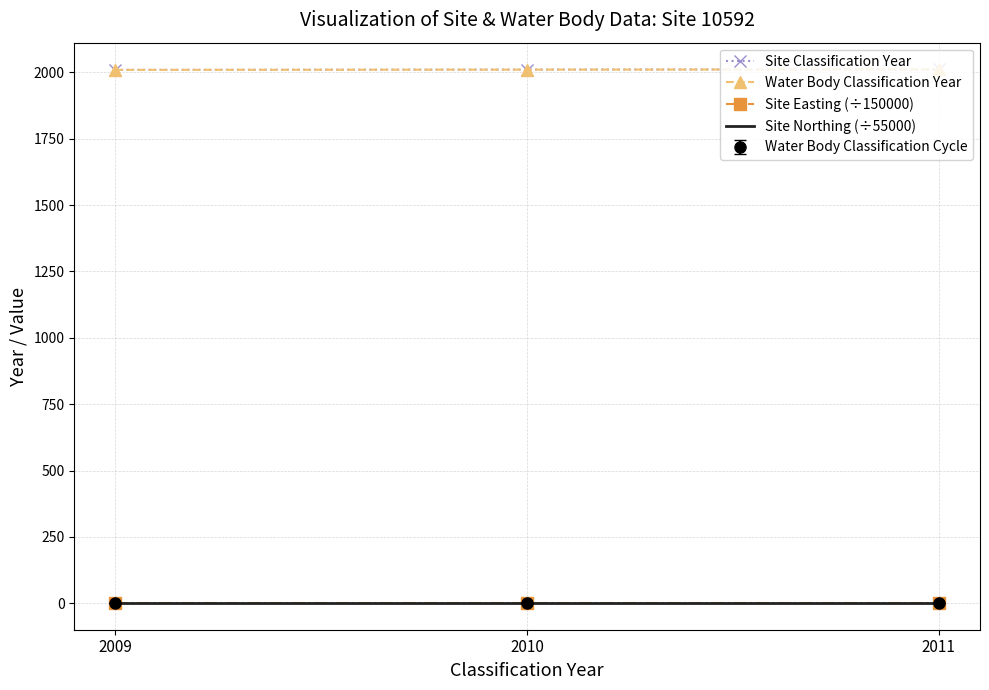

Reading left to right, list all the values displayed in this chart.

Site Classification Year: 2009=2009.0	2010=2010.0	2011=2011.0
Water Body Classification Year: 2009=2009.0	2010=2010.0	2011=2011.0
Site Easting (÷150000): 2009=2.3	2010=2.3	2011=2.3
Site Northing (÷55000): 2009=2.1	2010=2.1	2011=2.1